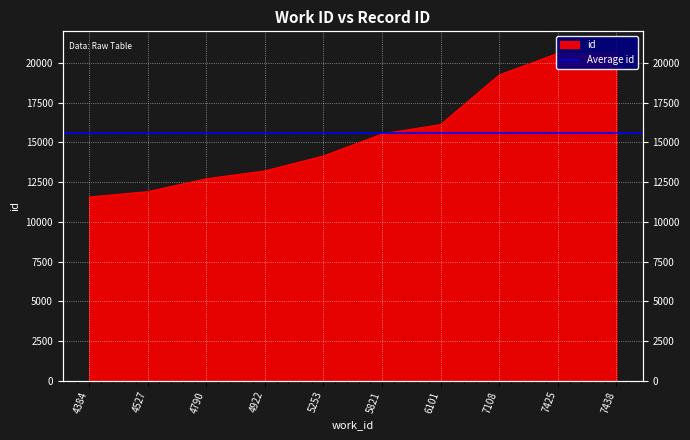

What is the ratio of the value at 4790 to the value at 5821?

0.8